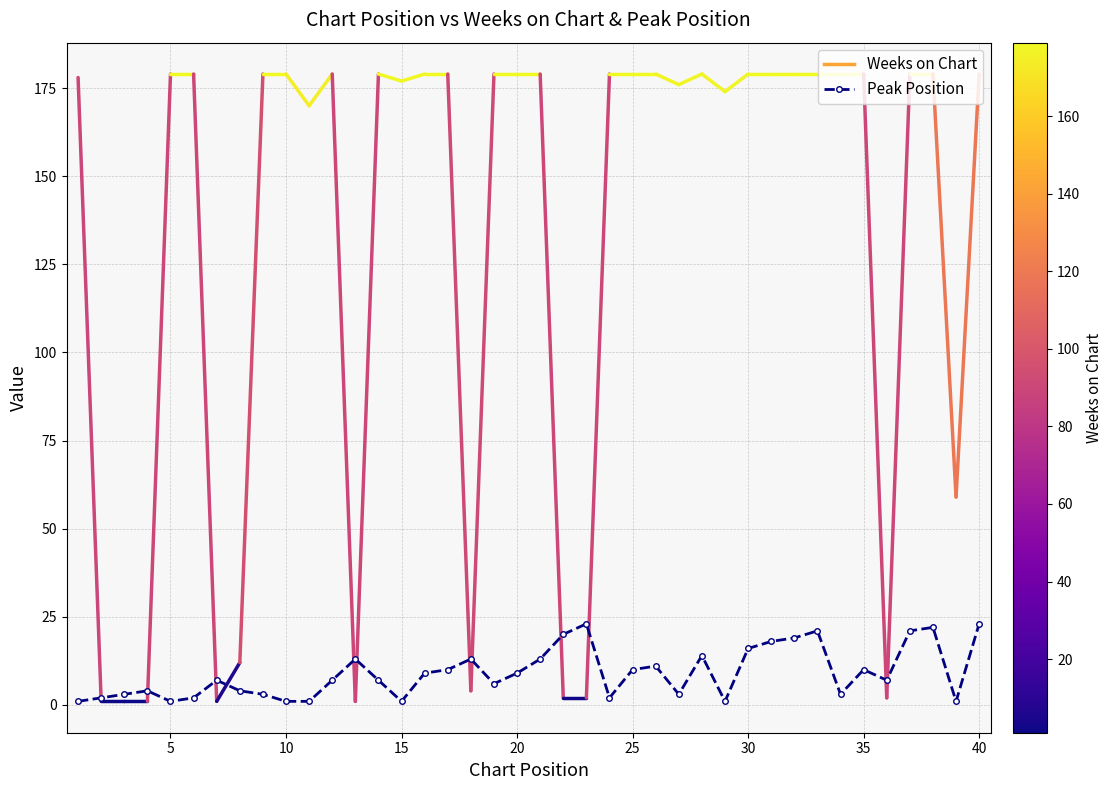

Reading left to right, extract all data points from this chart.

1	2	3	4	1	2	7	4	3	1	1	7	13	7	1	9	10	13	6	9	13	20	23	2	10	11	3	14	1	16	18	19	21	3	10	7	21	22	1	23